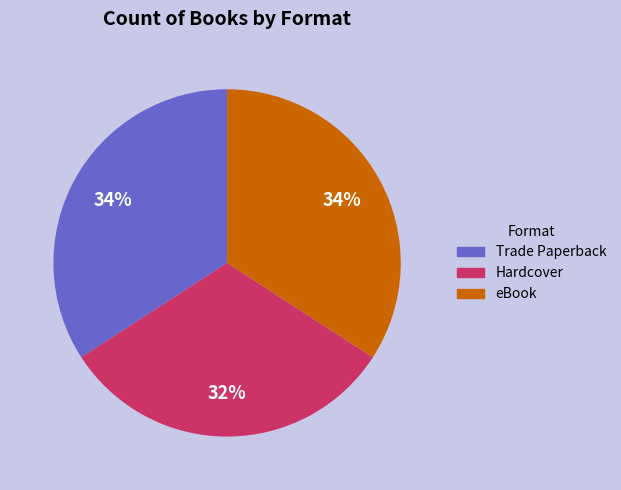

To the nearest percent, what is the difference between the largest and smallest slice percentages?

2%